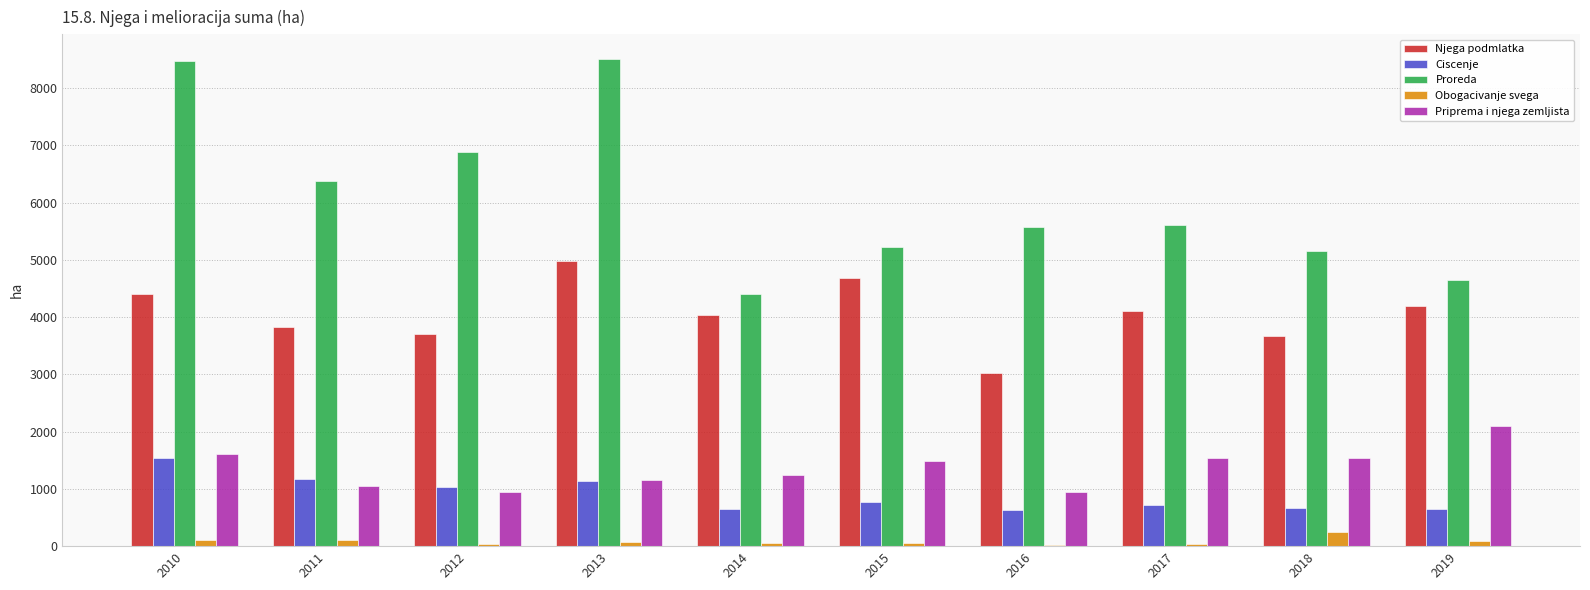

What is the total value across all series at 2016?

10208